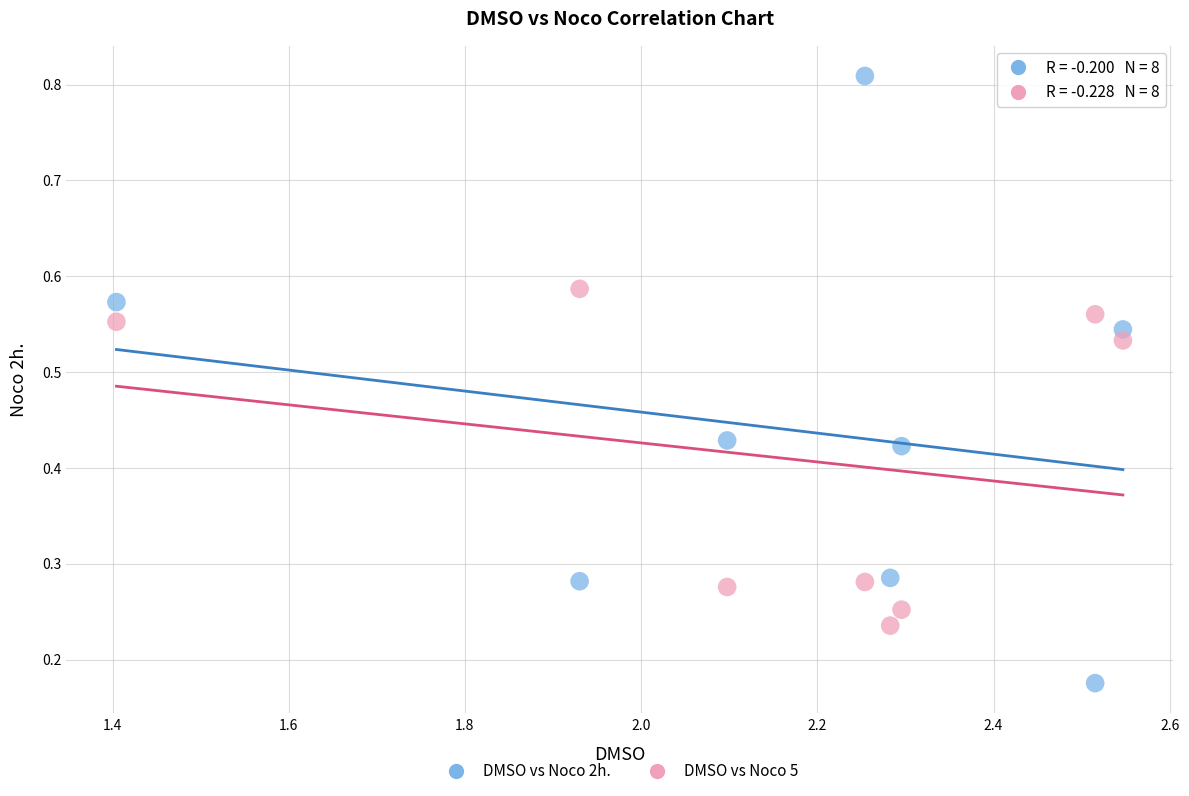

What are all the series names shown in the legend?

DMSO vs Noco 2h., DMSO vs Noco 5